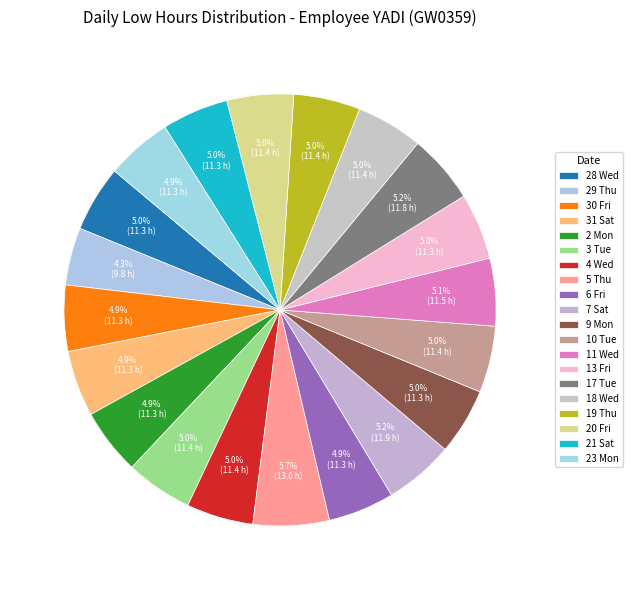

Does 5 Thu account for over 50% of the chart?

No